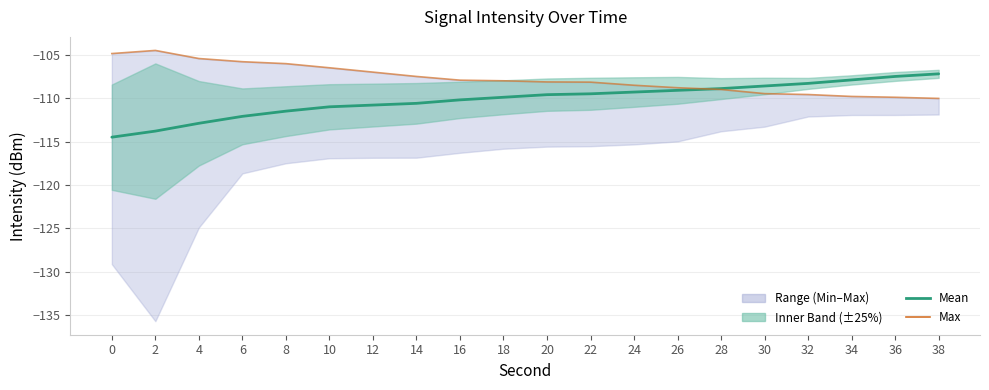

At which category is the sum across all series the highest?

38